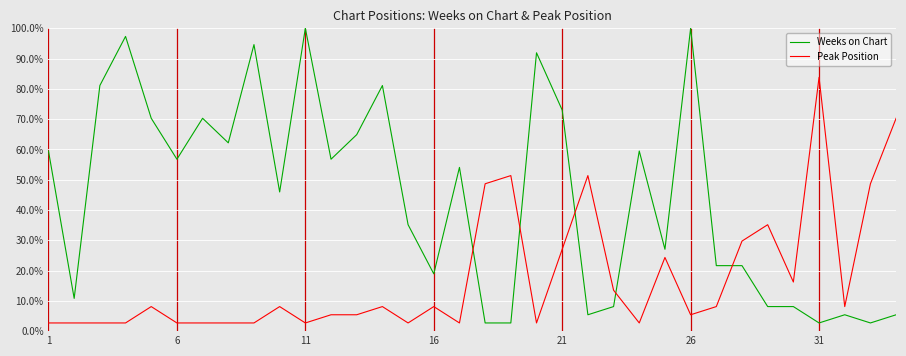

Reading left to right, list all the values displayed in this chart.

Weeks on Chart: 0.6	0.1	0.8	1.0	0.7	0.6	0.7	0.6	0.9	0.5	1.0	0.6	0.6	0.8	0.4	0.2	0.5	0.0	0.0	0.9	0.7	0.1	0.1	0.6	0.3	1.0	0.2	0.2	0.1	0.1	0.0	0.1	0.0	0.1
Peak Position: 0.0	0.0	0.0	0.0	0.1	0.0	0.0	0.0	0.0	0.1	0.0	0.1	0.1	0.1	0.0	0.1	0.0	0.5	0.5	0.0	0.3	0.5	0.1	0.0	0.2	0.1	0.1	0.3	0.4	0.2	0.8	0.1	0.5	0.7